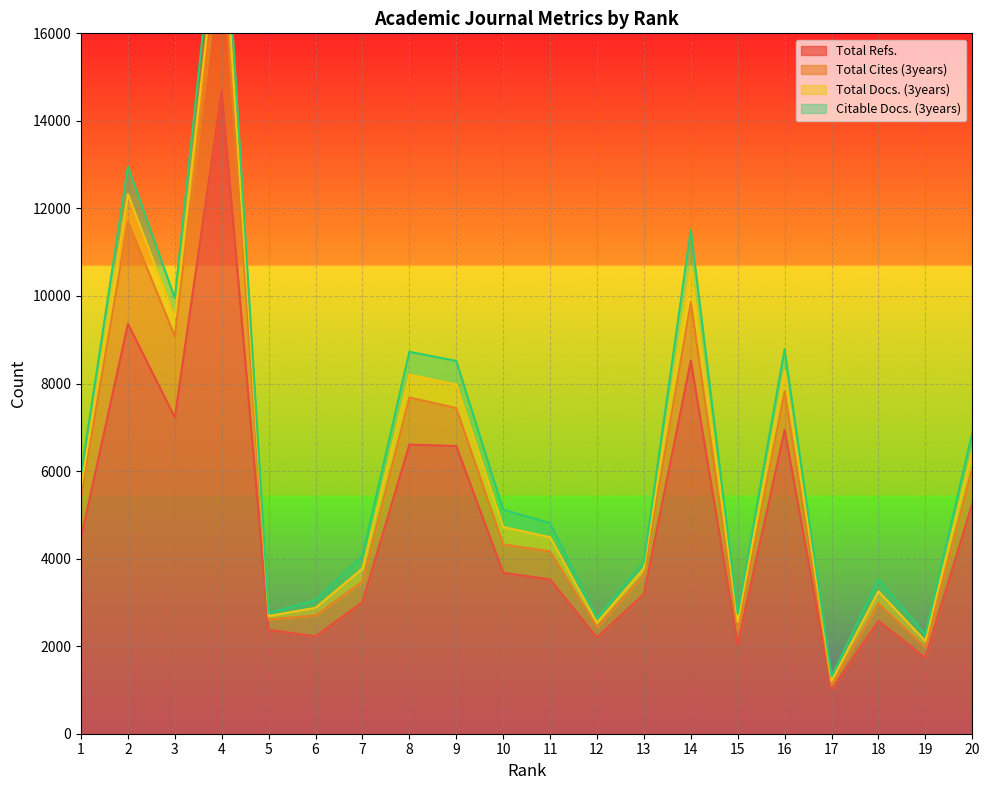

Which series has the largest total across all categories?

Total Refs.